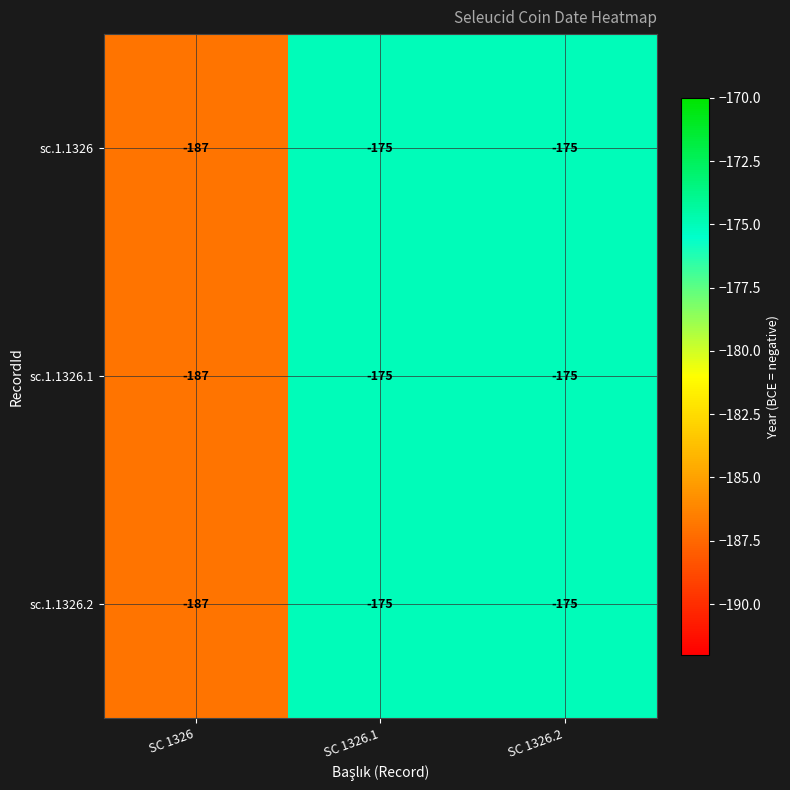

What is the sum of all sc.1.1326 values?

-537